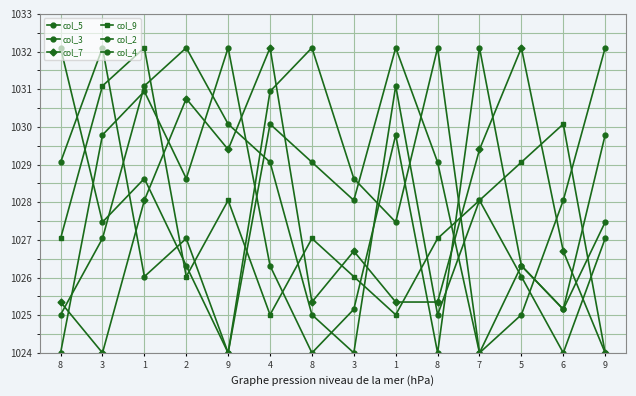

How many categories are shown in the chart?

14